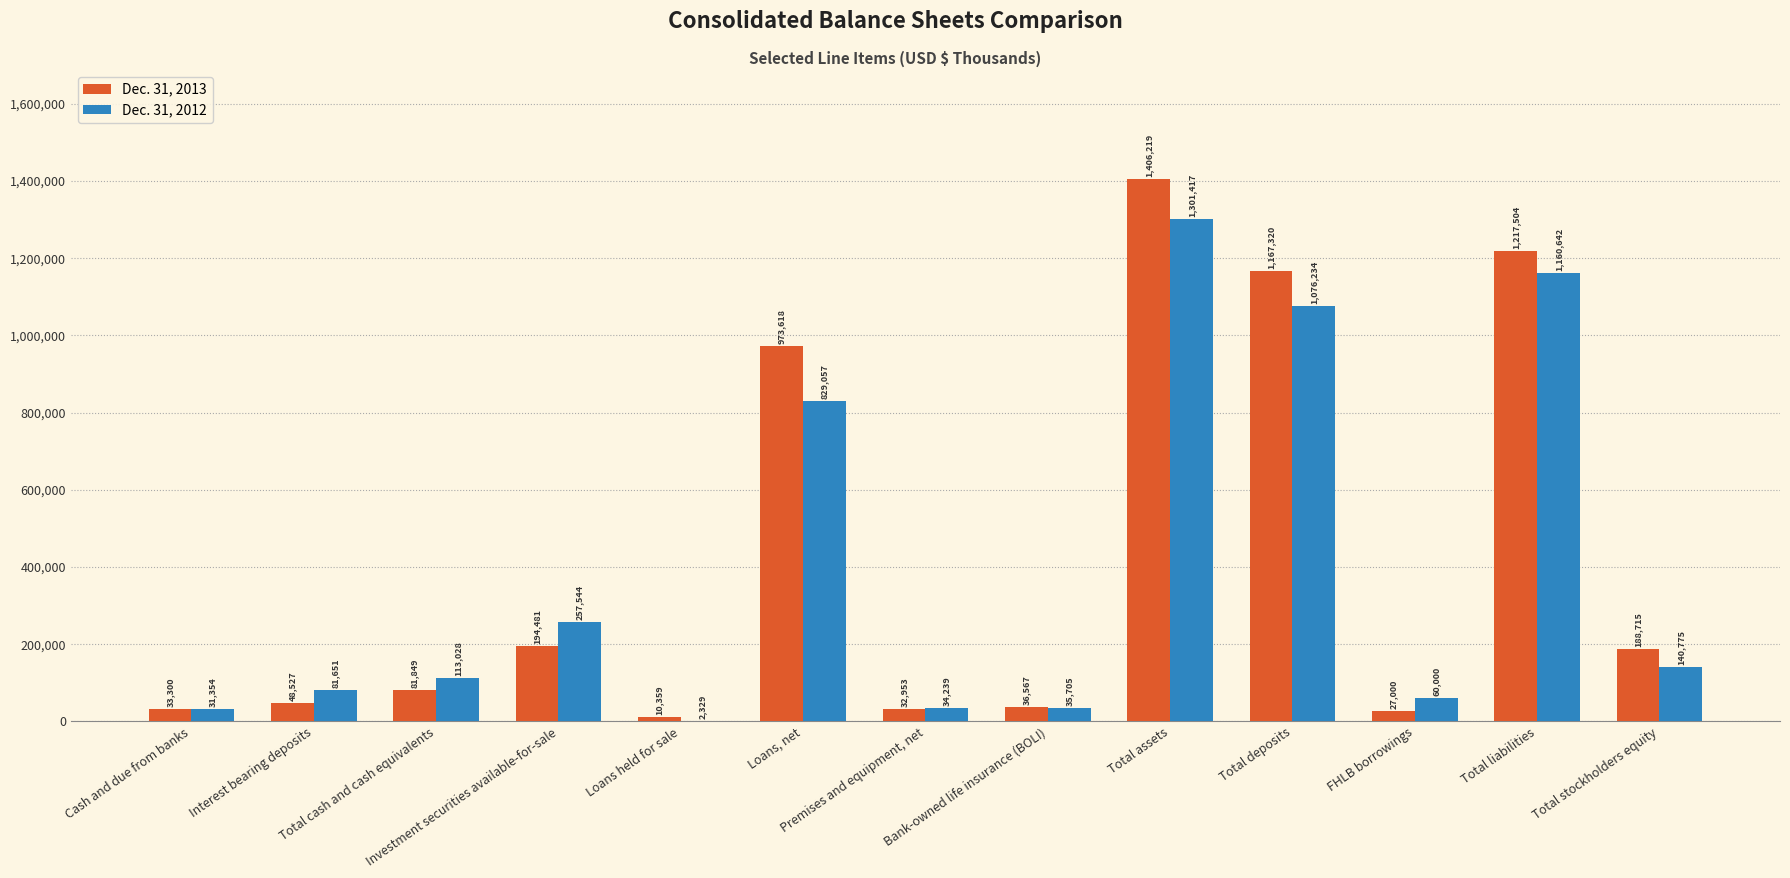

Which series has the largest total across all categories?

Dec. 31, 2013